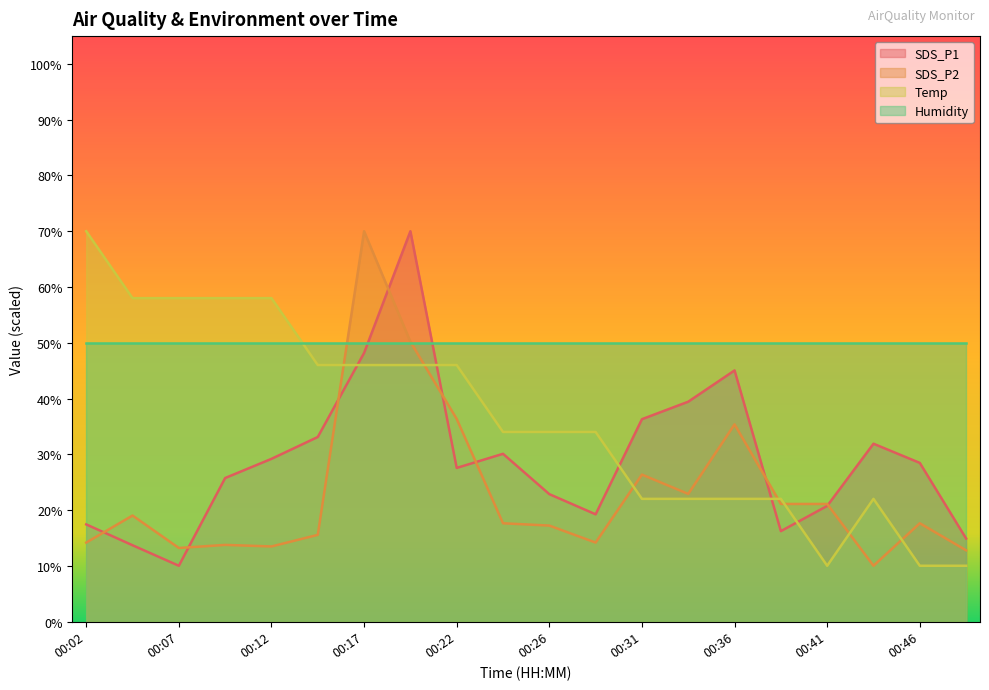

List the series in order of their overall mean, lowest first.

SDS_P2, SDS_P1, Temp, Humidity